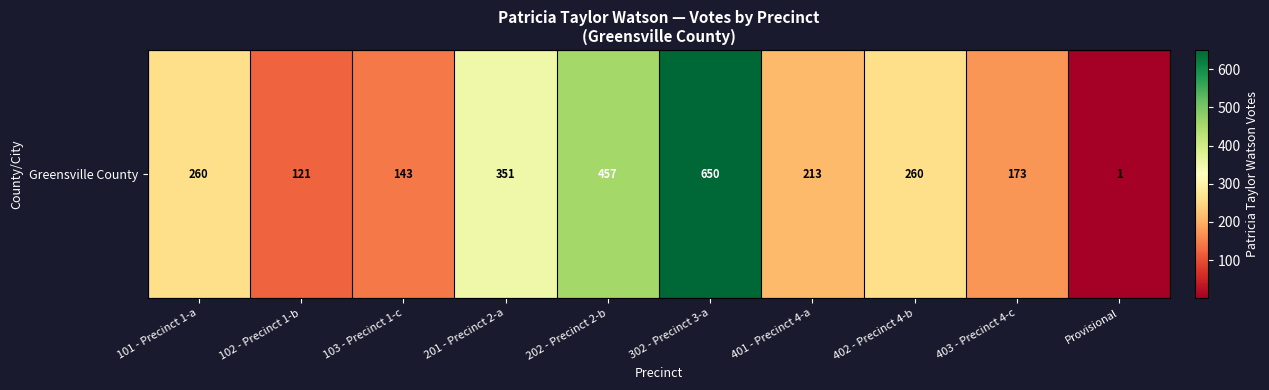

Between 103 - Precinct 1-c and 102 - Precinct 1-b, which is larger?

103 - Precinct 1-c